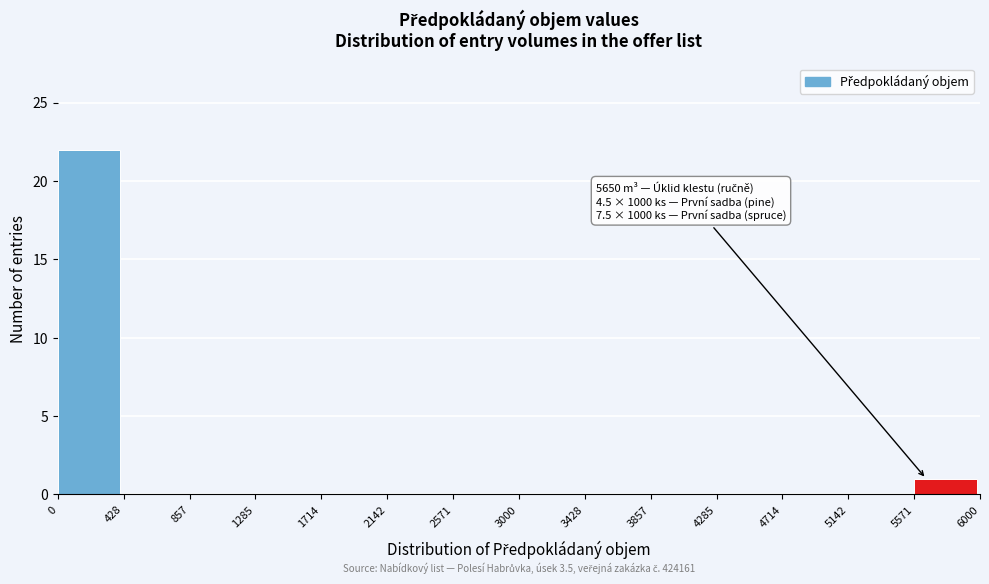

Over which range of the x-axis is the bar tallest?

0 to 428